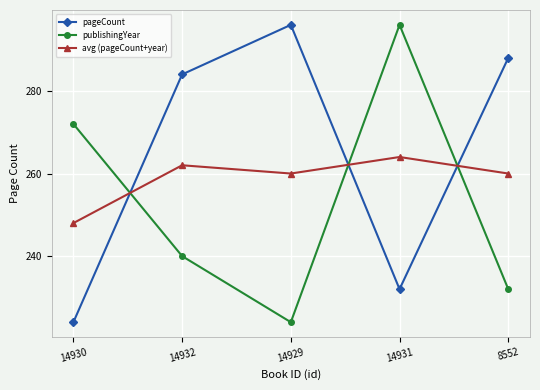

Between 14930 and 14931, which series saw the biggest shift?

publishingYear